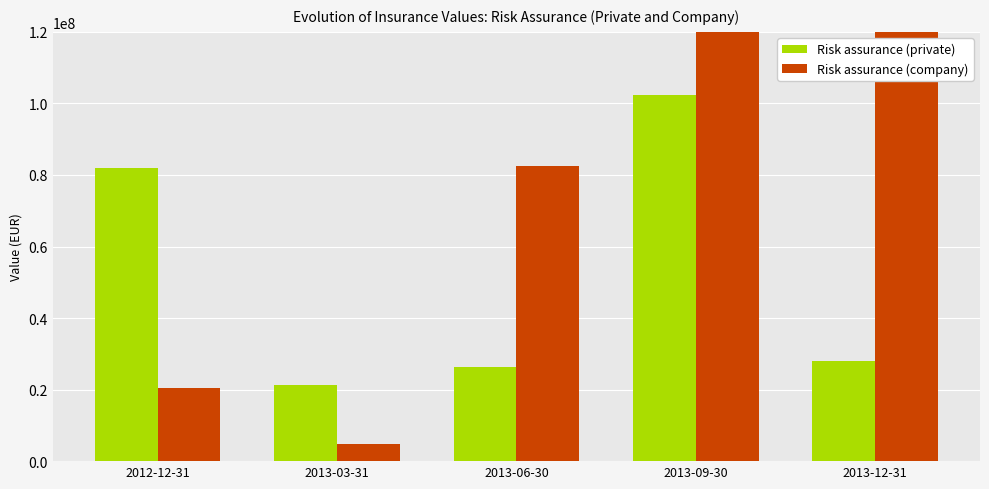

True or false: Risk assurance (private) has a value of 9950287.3 at 2013-03-31.

False